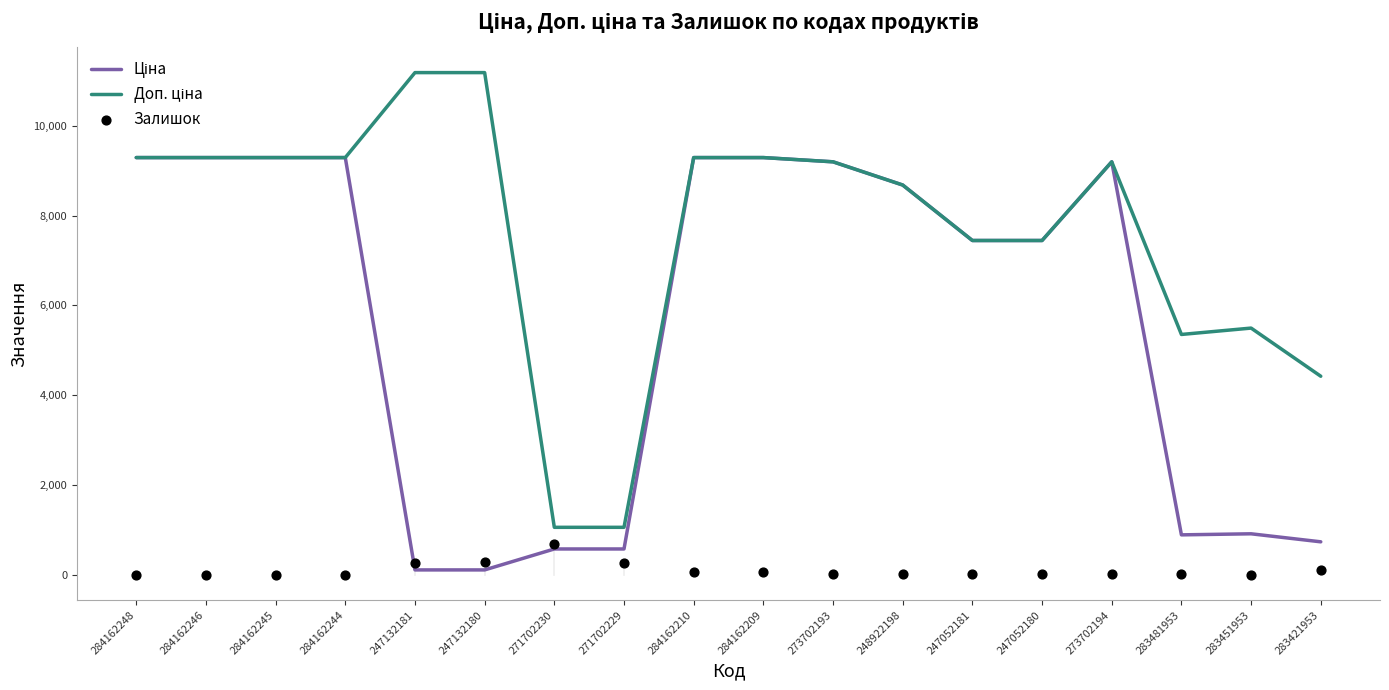

Which series has the largest Y range (max minus min)?

Доп. ціна